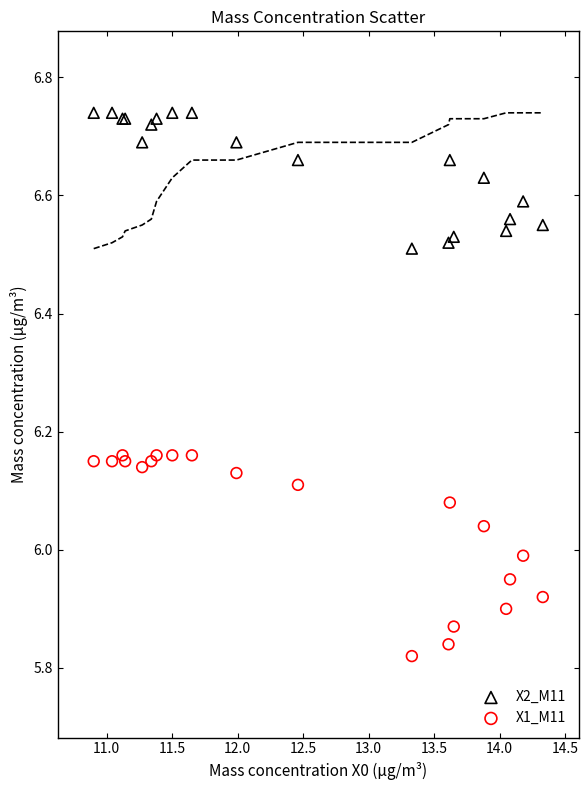

What is the X range (max minus min) for the scatter plot?

3.4